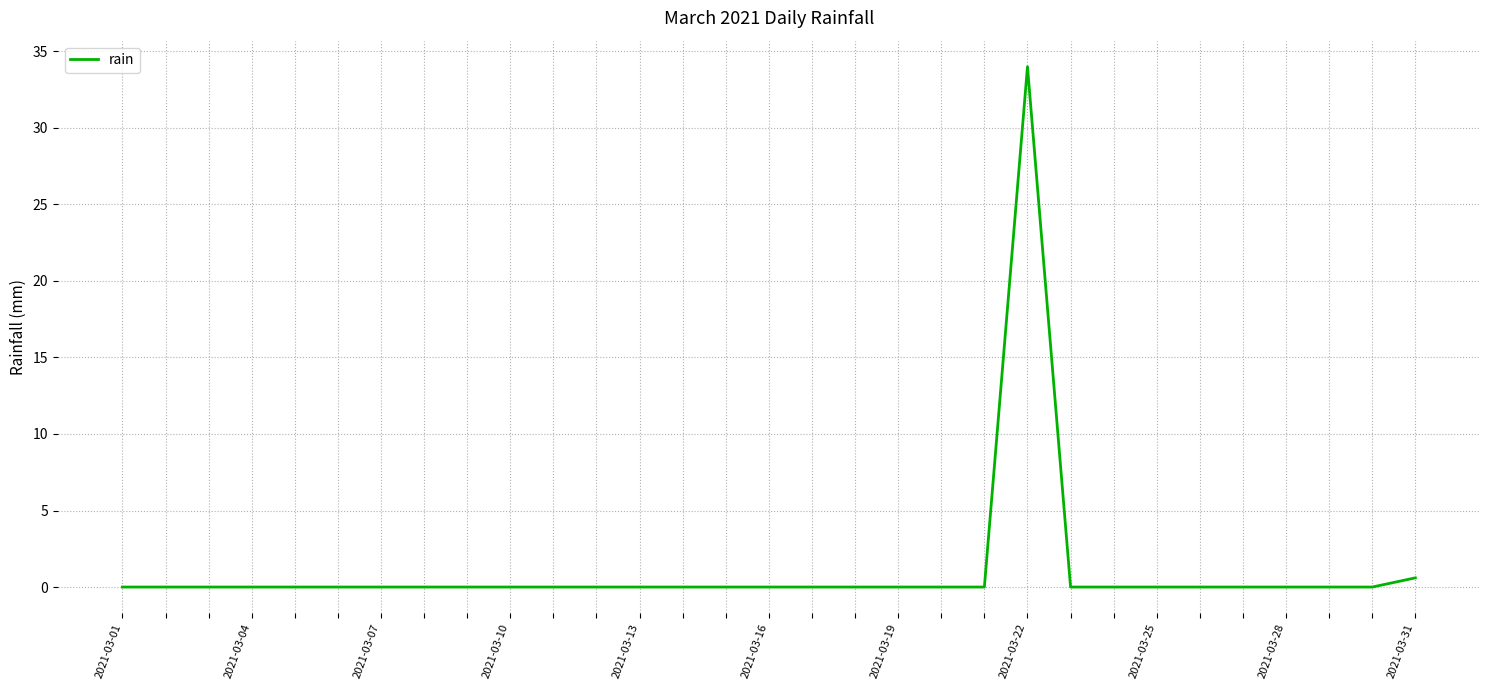

What is the difference between the maximum and second lowest values?

34.0